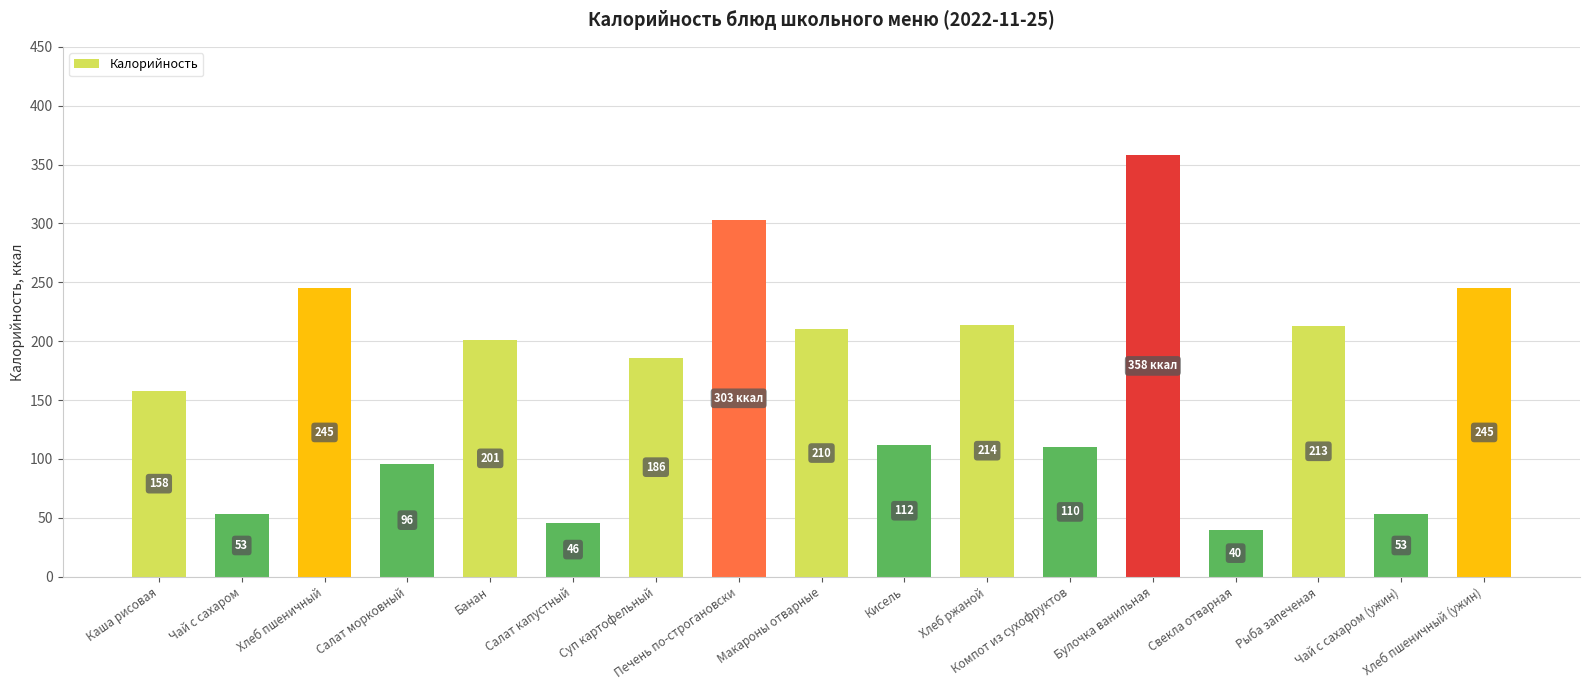

The value at Чай с сахаром (ужин) is 71. True or false?

False